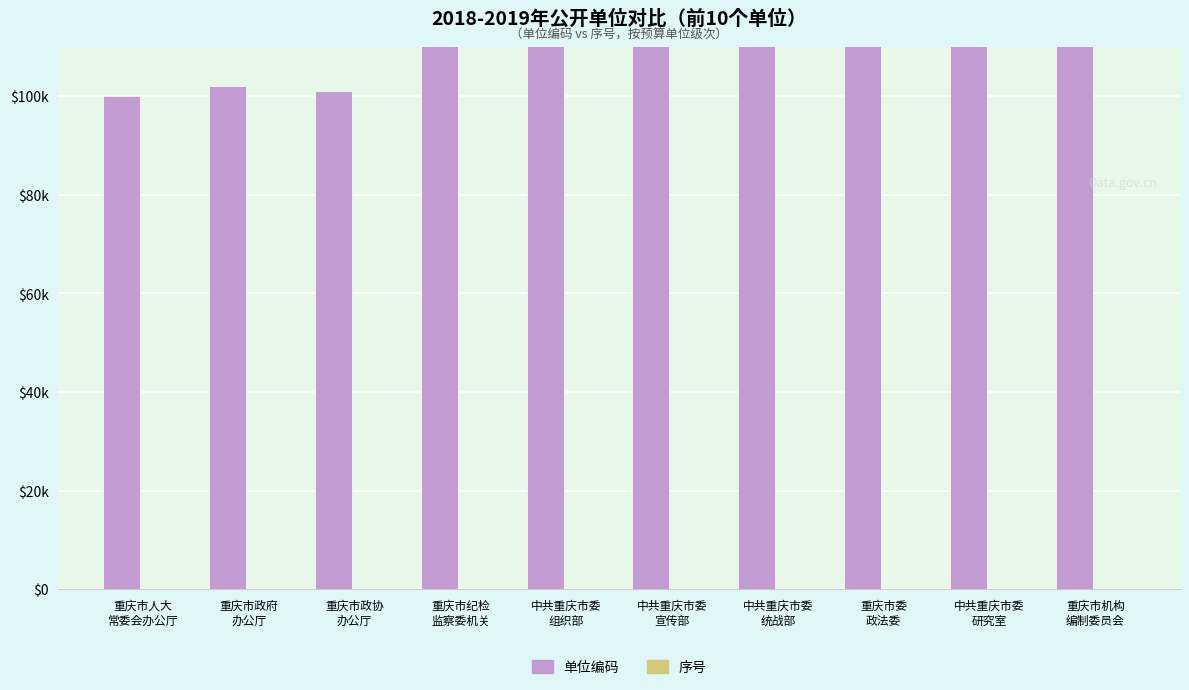

What is the difference between the 单位编码 values at 重庆市政协
办公厅 and 重庆市委
政法委?

49000